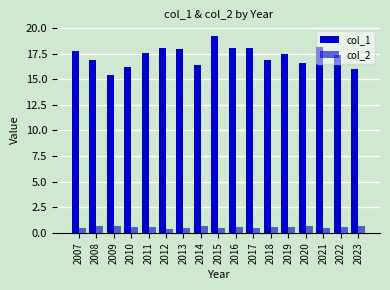

Reading left to right, what are all the values shown in this chart?

col_1: 2007=17.7	2008=16.8	2009=15.4	2010=16.2	2011=17.6	2012=18.0	2013=17.9	2014=16.4	2015=19.2	2016=18.0	2017=18.0	2018=16.8	2019=17.4	2020=16.5	2021=18.2	2022=17.3	2023=16.0
col_2: 2007=0.5	2008=0.7	2009=0.6	2010=0.6	2011=0.5	2012=0.3	2013=0.4	2014=0.7	2015=0.5	2016=0.5	2017=0.5	2018=0.6	2019=0.6	2020=0.6	2021=0.5	2022=0.6	2023=0.7